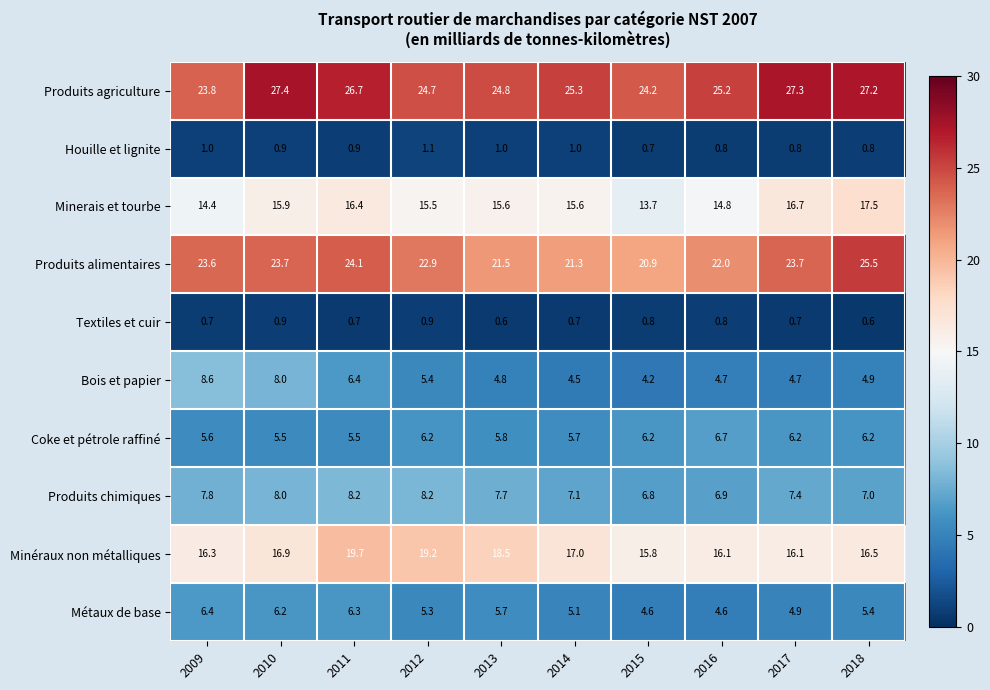

What is the highest value of the Produits alimentaires series?

25.5